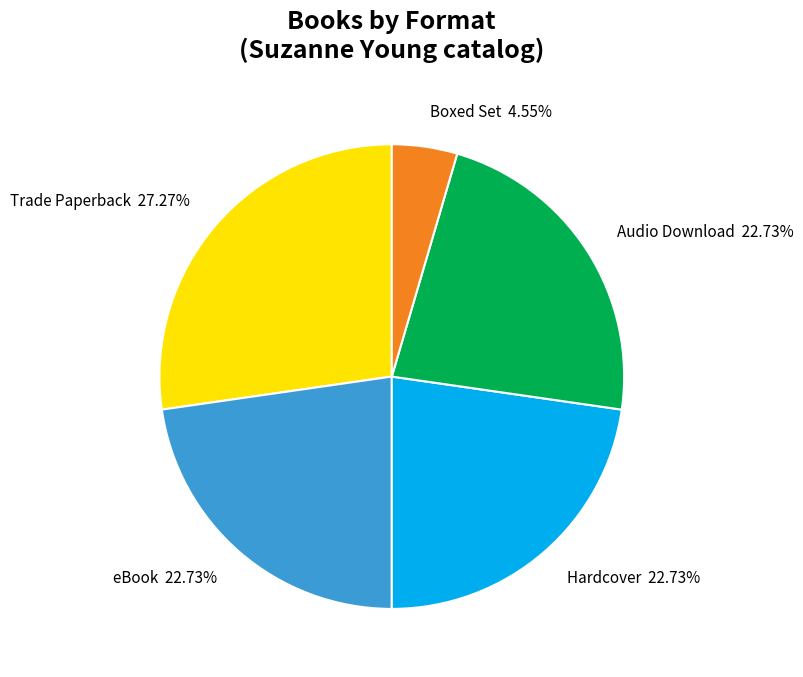

Which has a higher value, Trade Paperback or Hardcover?

Trade Paperback